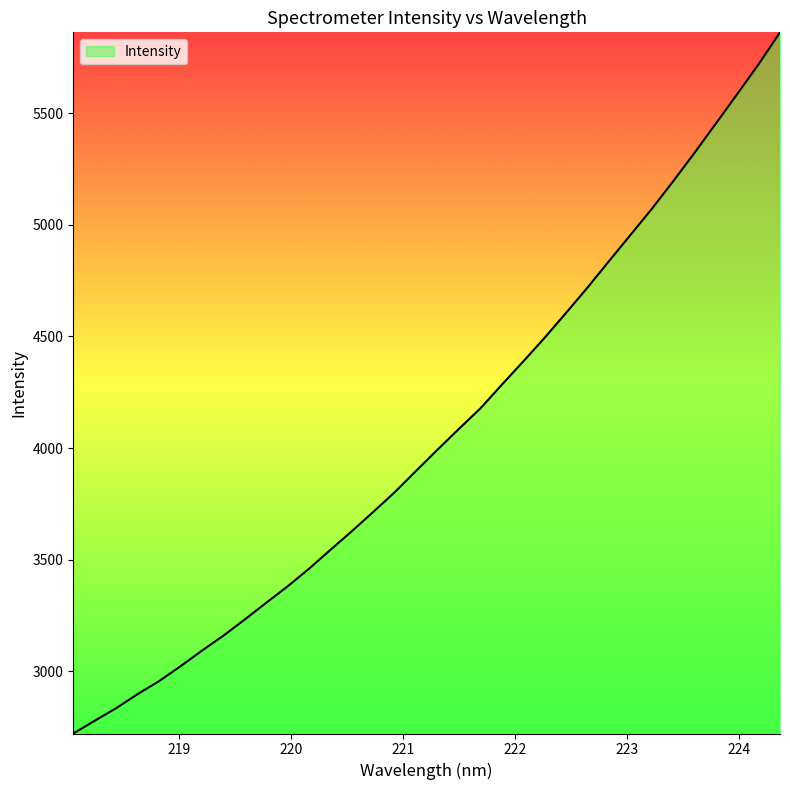

What is the greatest value displayed?

5861.9